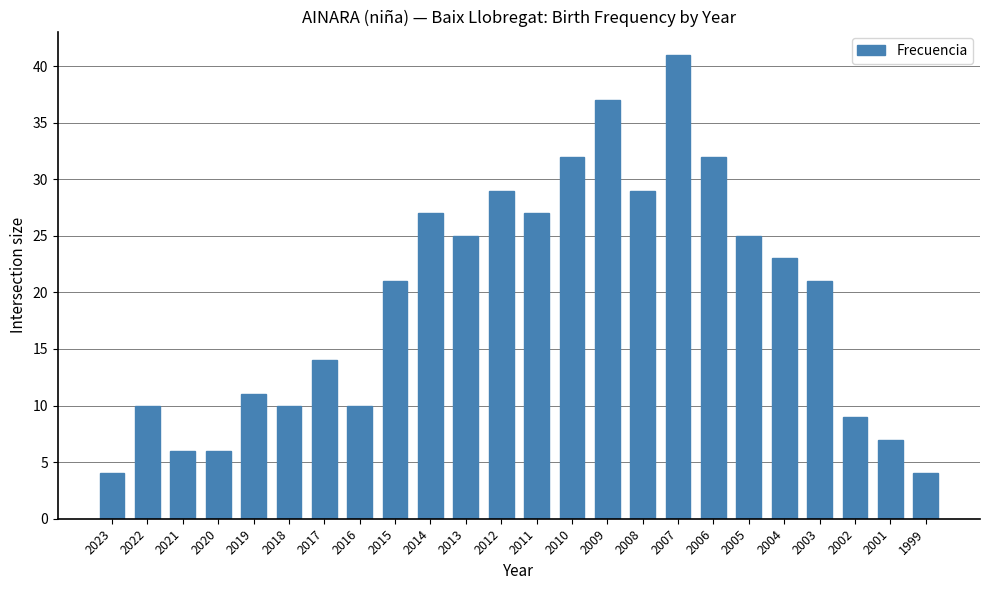

What is the greatest value displayed?

41